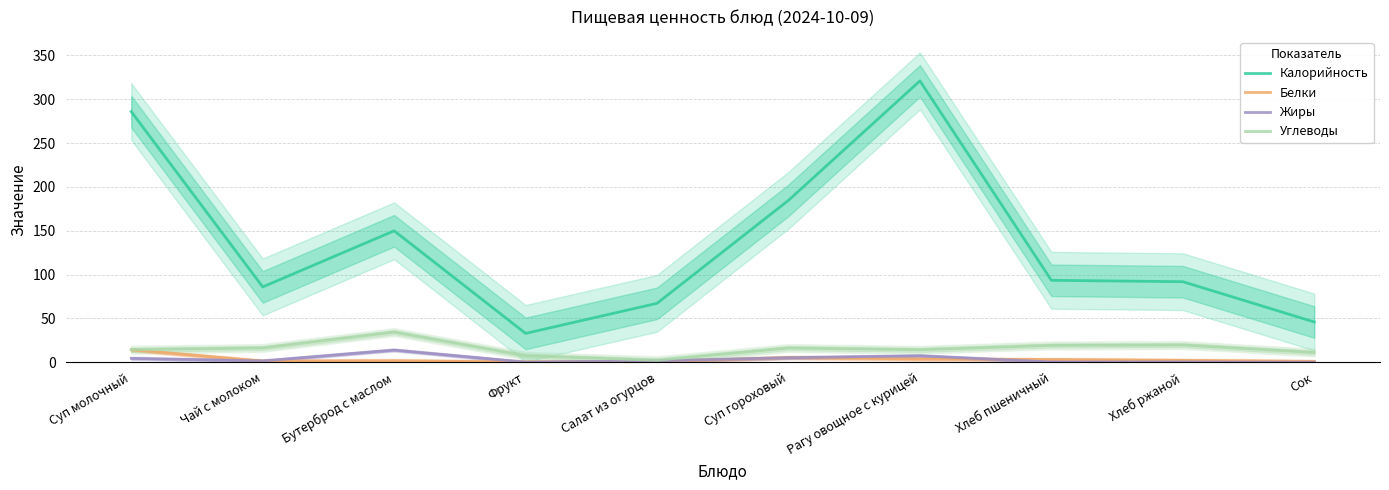

Which has a higher value, Сок or Хлеб пшеничный?

Хлеб пшеничный